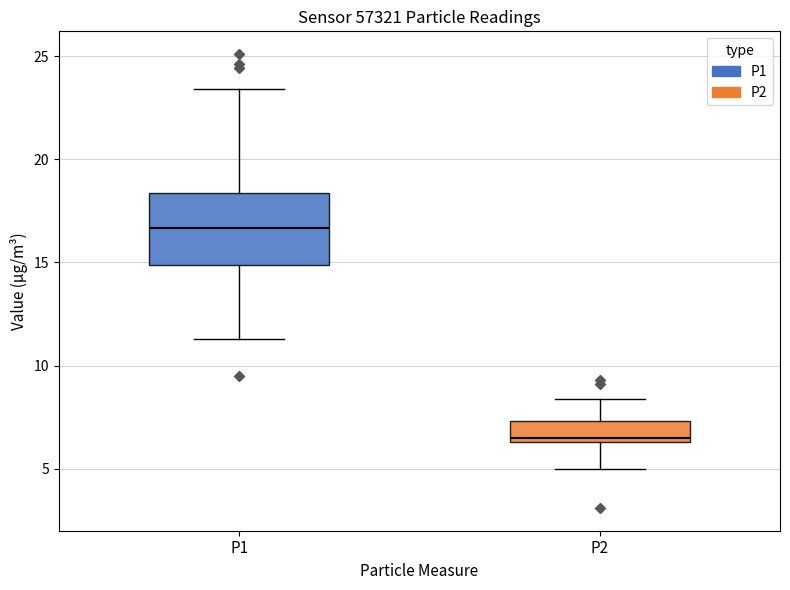

Where does the upper whisker of the box for P1 end on the y-axis? The values are not printed on the chart, so give them approximately, as read against the axis.

23.5